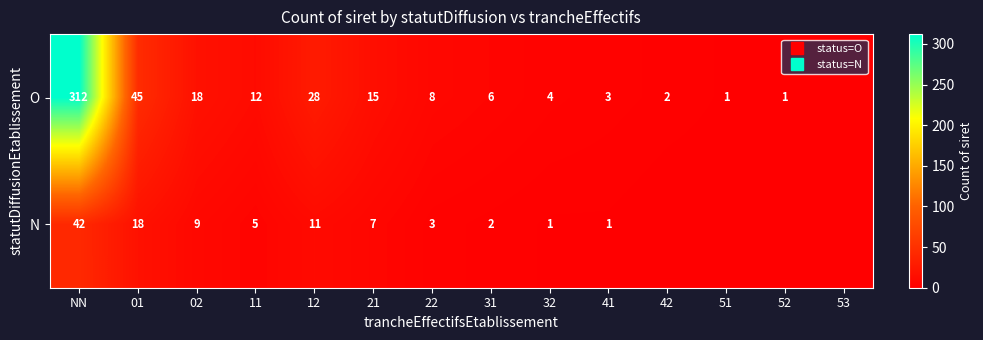

True or false: N has a value of 11 at 12.

True